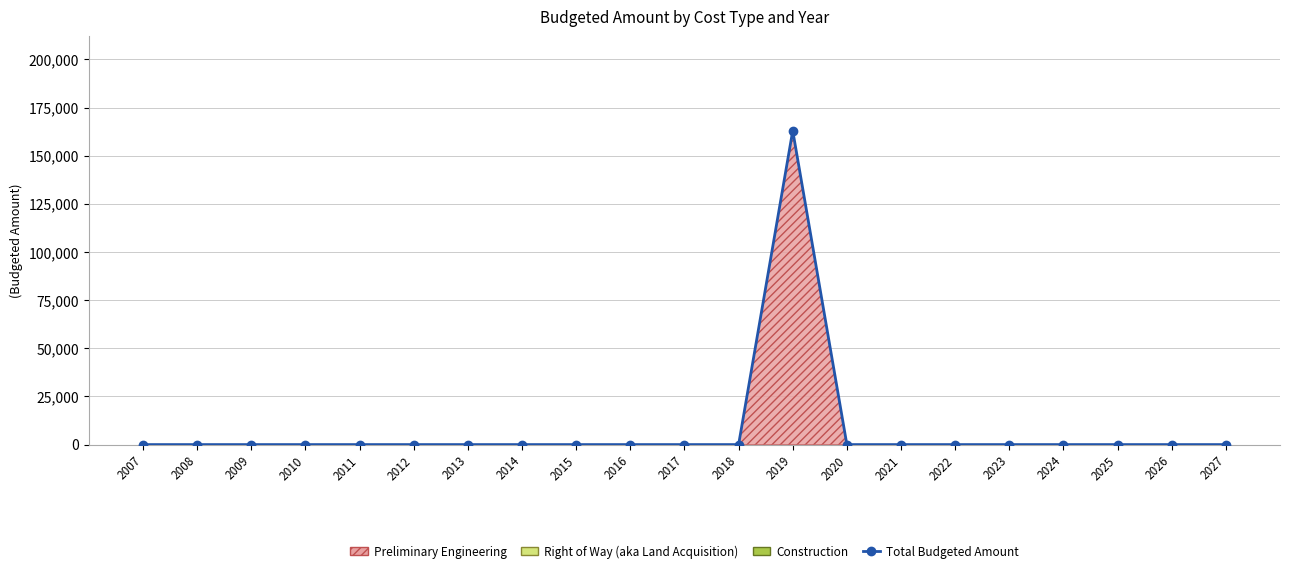

What is the difference between the maximum and second lowest values?

163000